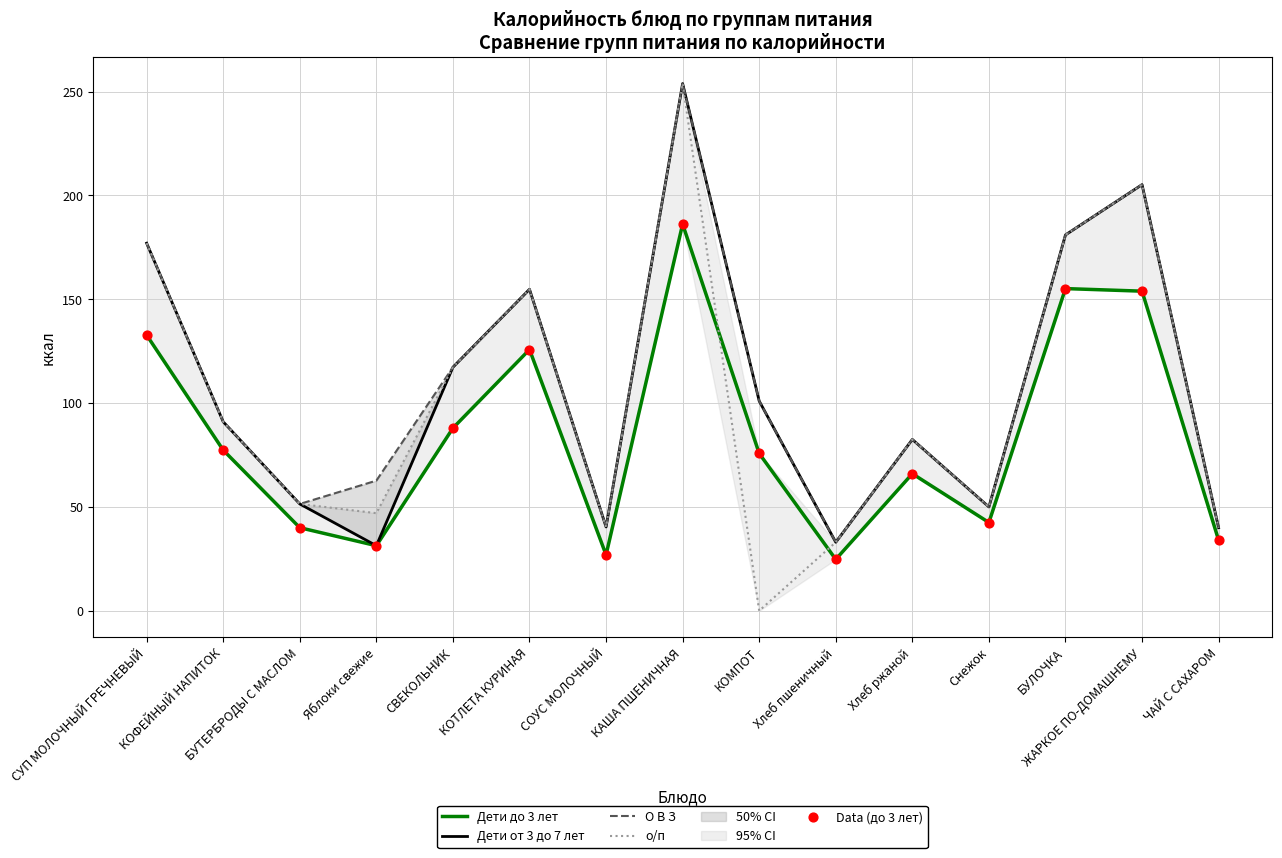

Which series has the largest Y range (max minus min)?

о/п